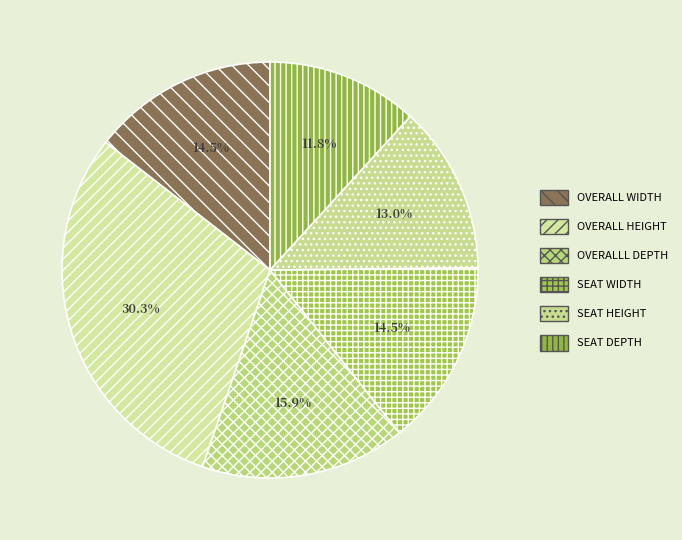

Combined, do OVERALL HEIGHT and SEAT HEIGHT account for over 50%?

No